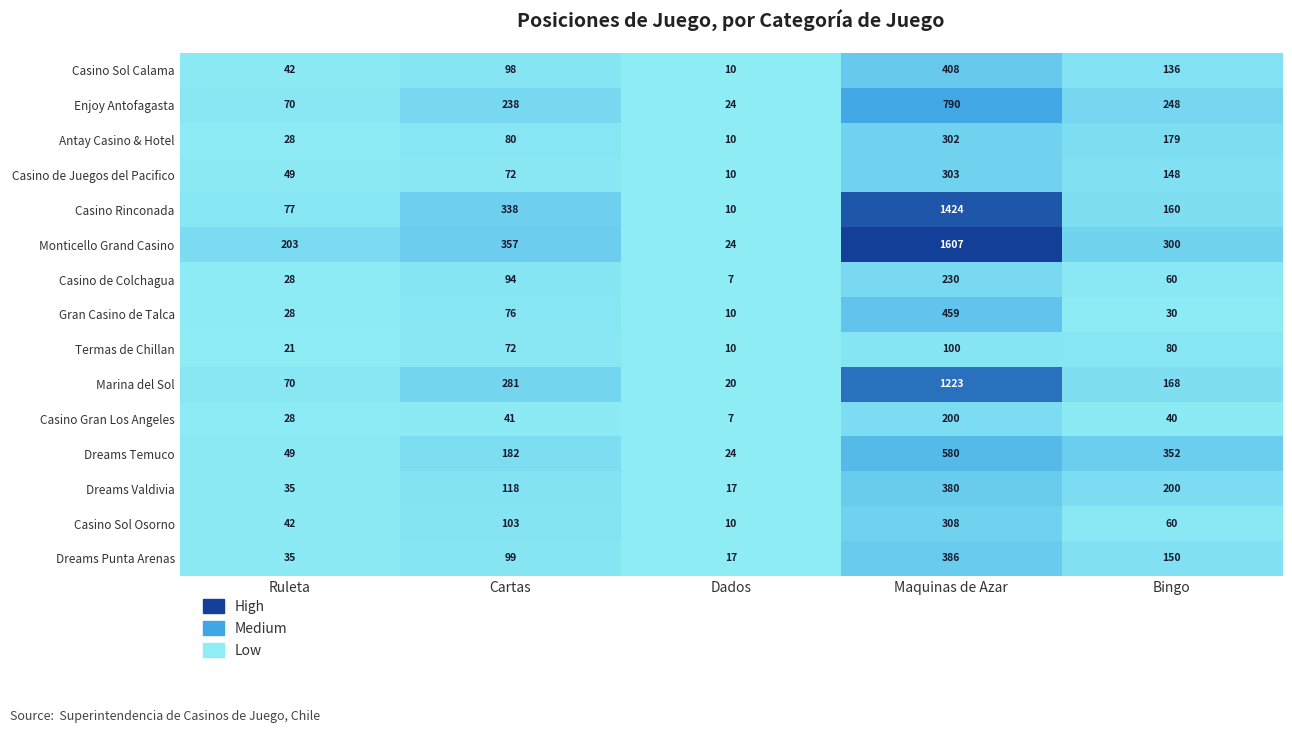

What is the sum of the Antay Casino & Hotel values at Maquinas de Azar and Bingo?

481